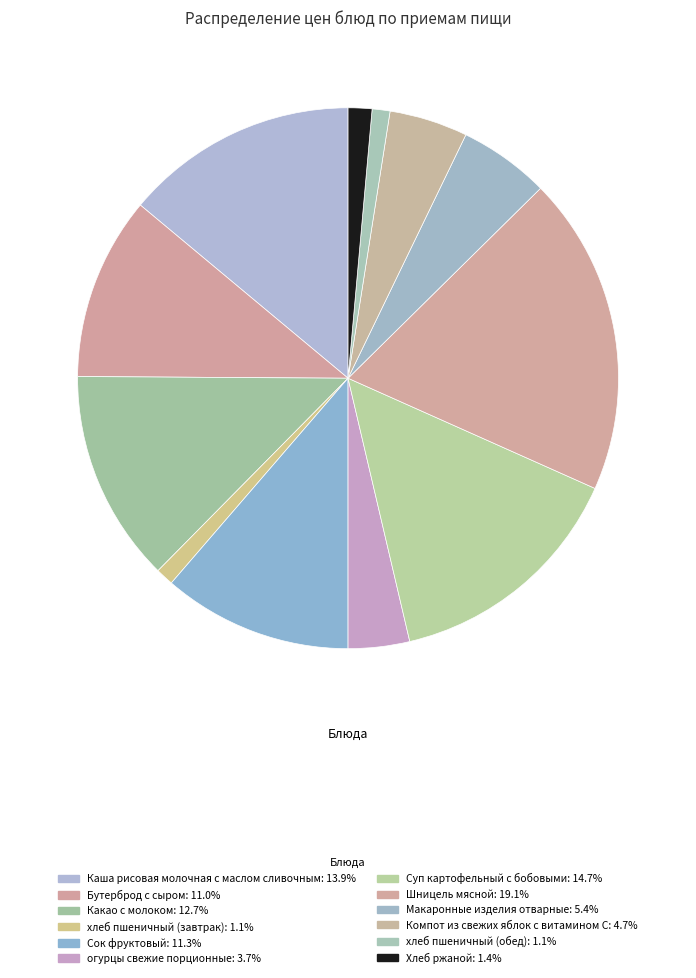

The Какао с молоком slice represents 13% of the pie. True or false?

True